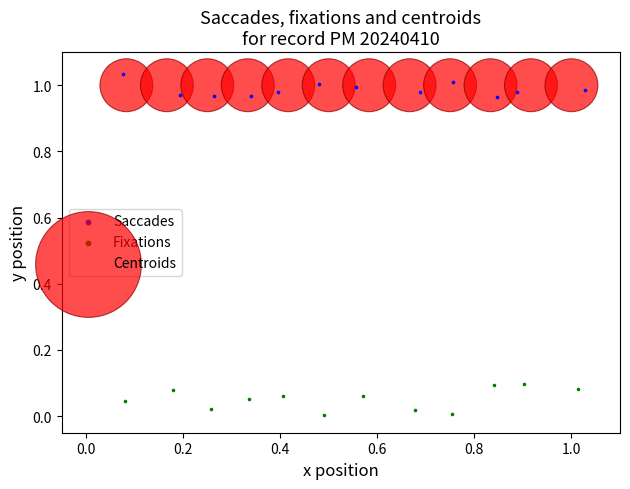

Which series reaches the minimum Y coordinate?

Fixations